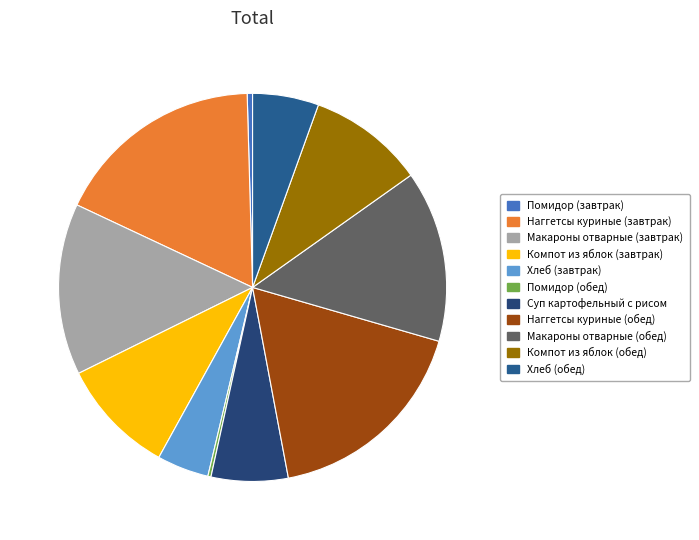

Which has a higher value, Хлеб (завтрак) or Наггетсы куриные (обед)?

Наггетсы куриные (обед)